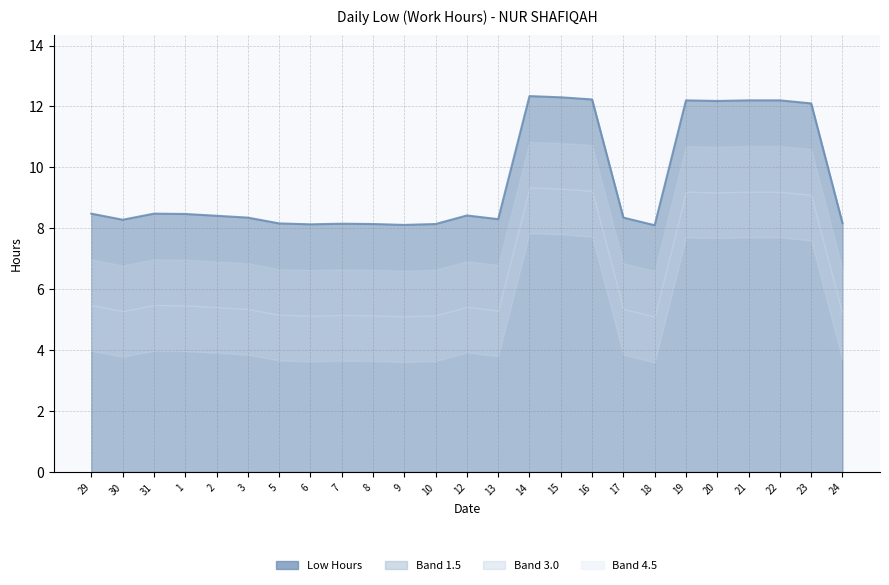

How many interior local valleys (lower than both neighbors) does the data have?

6